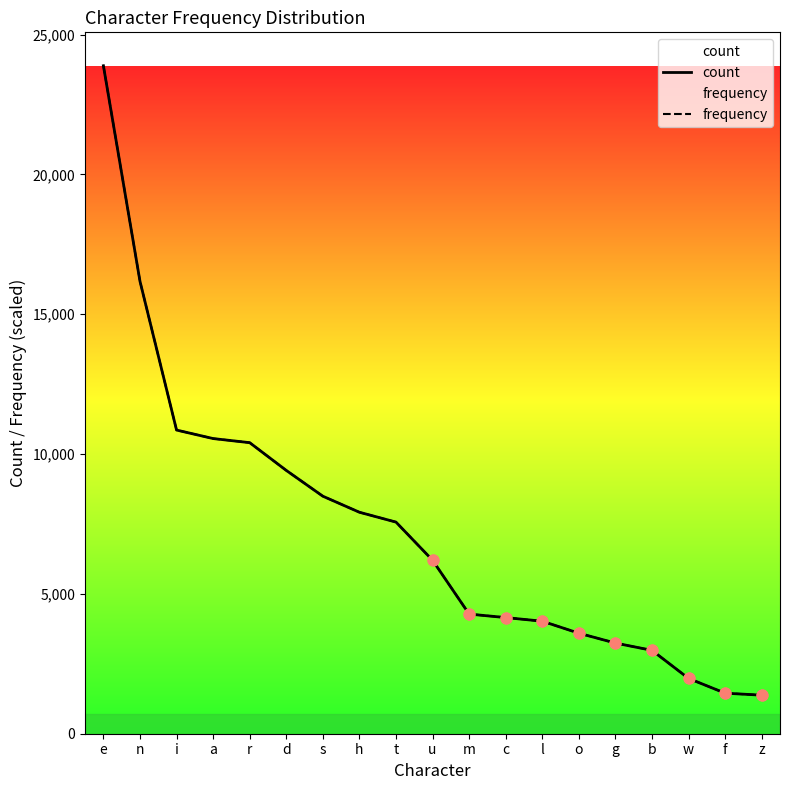

Is the value of count at h greater than the value of frequency at g?

Yes